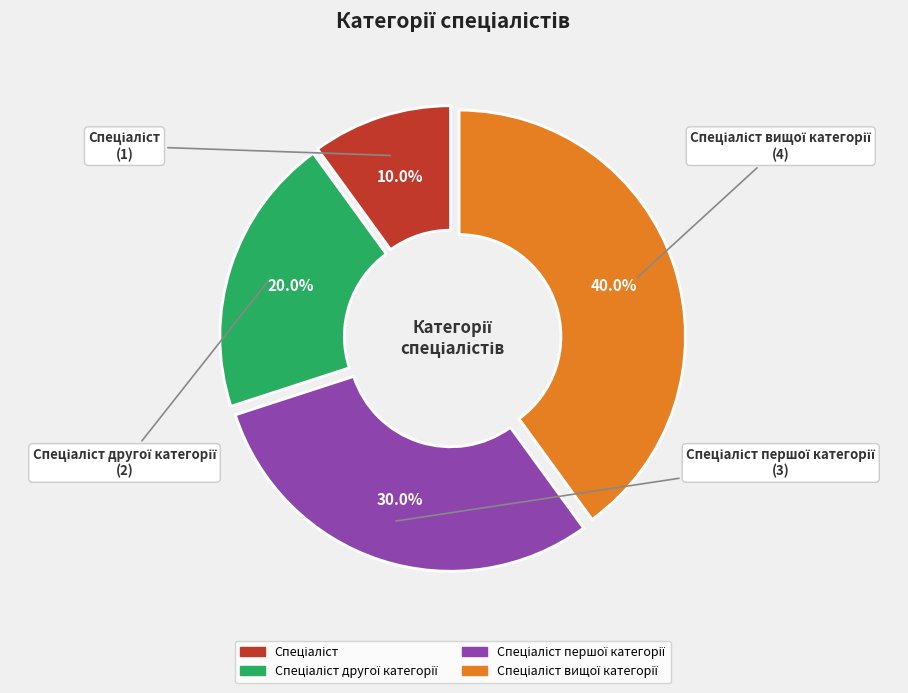

To the nearest percent, what is the difference between the largest and smallest slice percentages?

30%